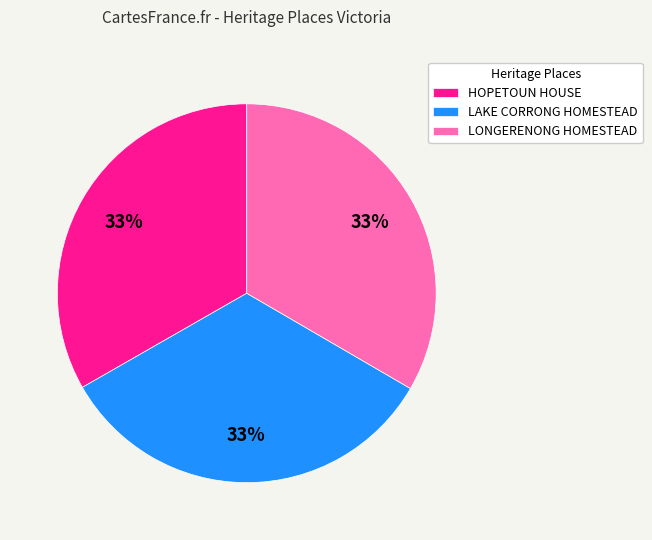

Count the number of slices in the pie.

3